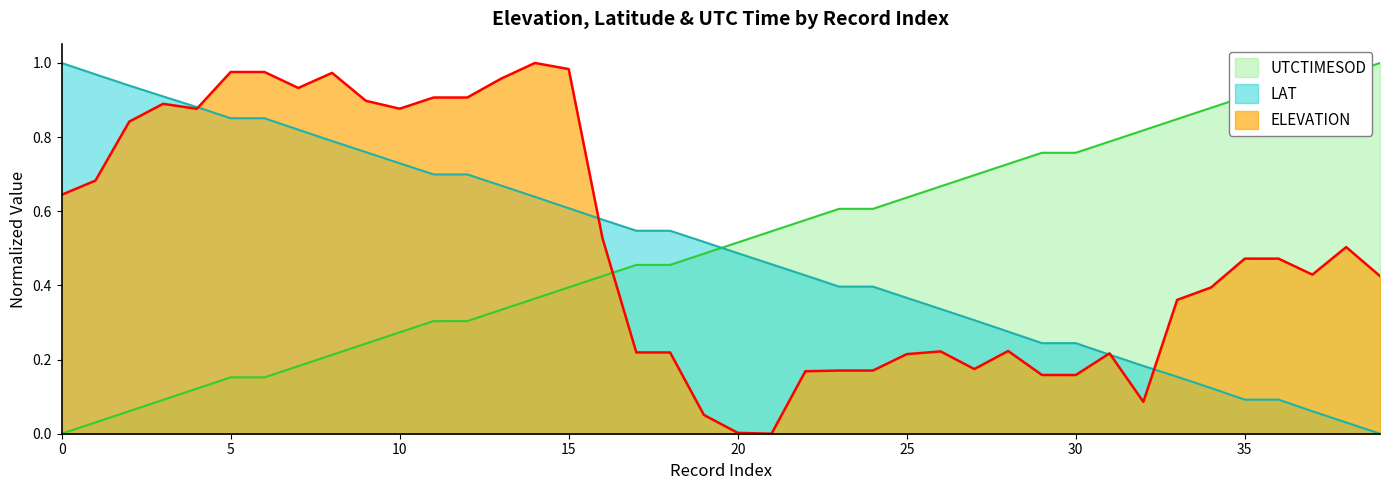

Reading left to right, extract all data points from this chart.

0.6	0.7	0.8	0.9	0.9	1.0	1.0	0.9	1.0	0.9	0.9	0.9	0.9	1.0	1.0	1.0	0.5	0.2	0.2	0.1	0.0	0.0	0.2	0.2	0.2	0.2	0.2	0.2	0.2	0.2	0.2	0.2	0.1	0.4	0.4	0.5	0.5	0.4	0.5	0.4